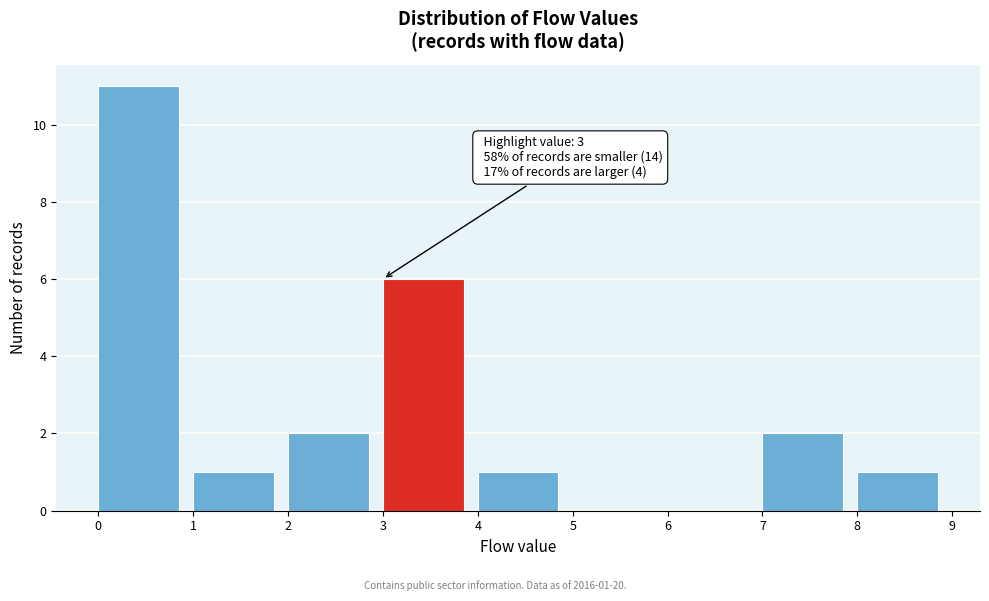

Which range on the x-axis has the tallest bar?

0 to 1